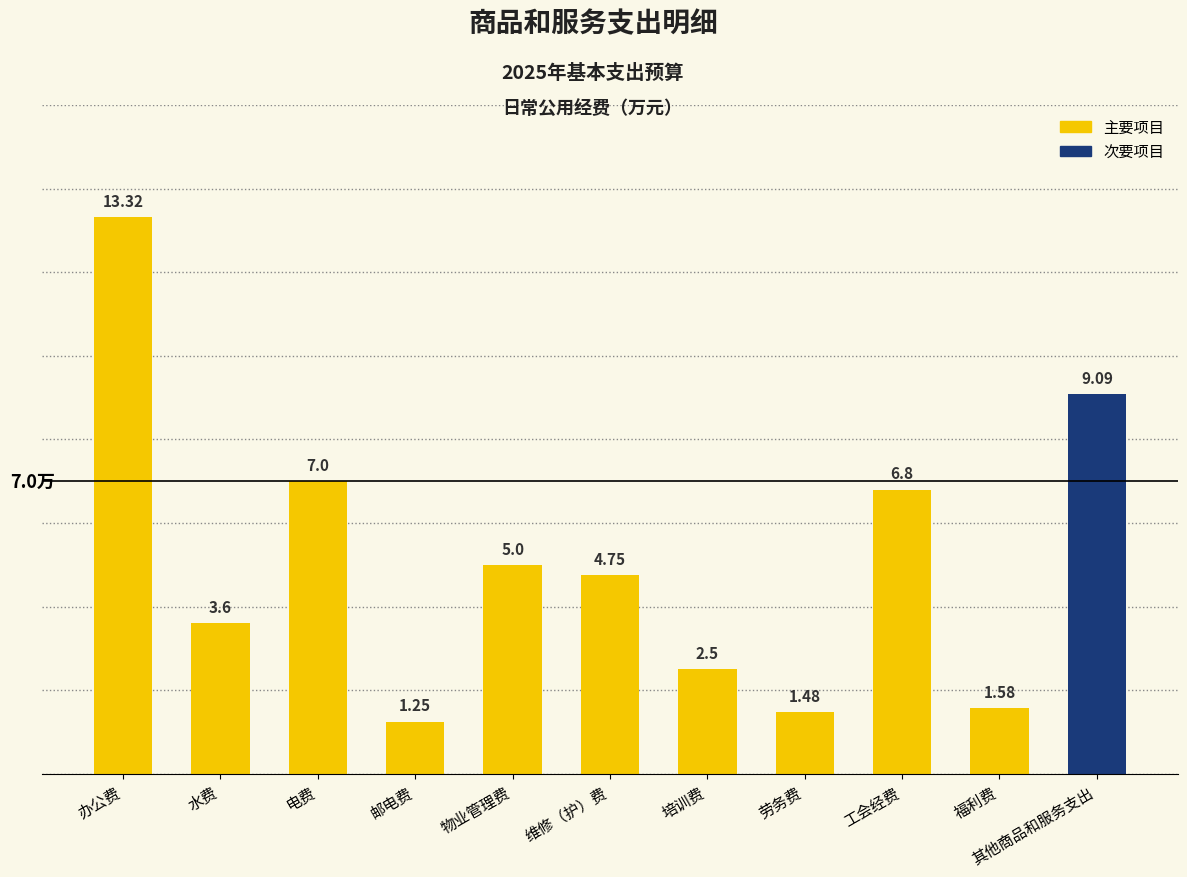

How many distinct data groups are displayed?

1